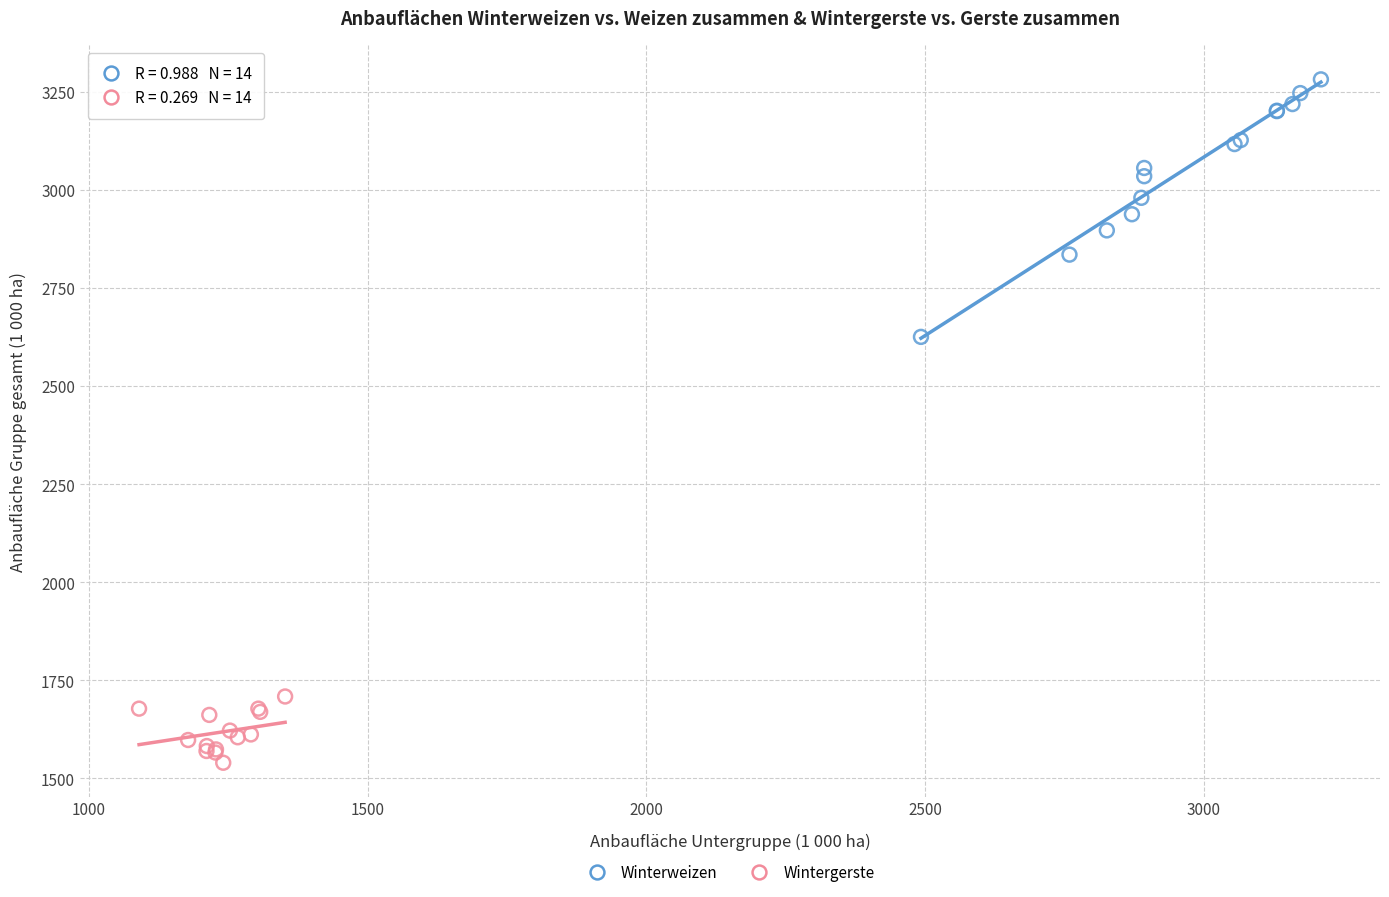

Which series contains the highest Y value?

Winterweizen